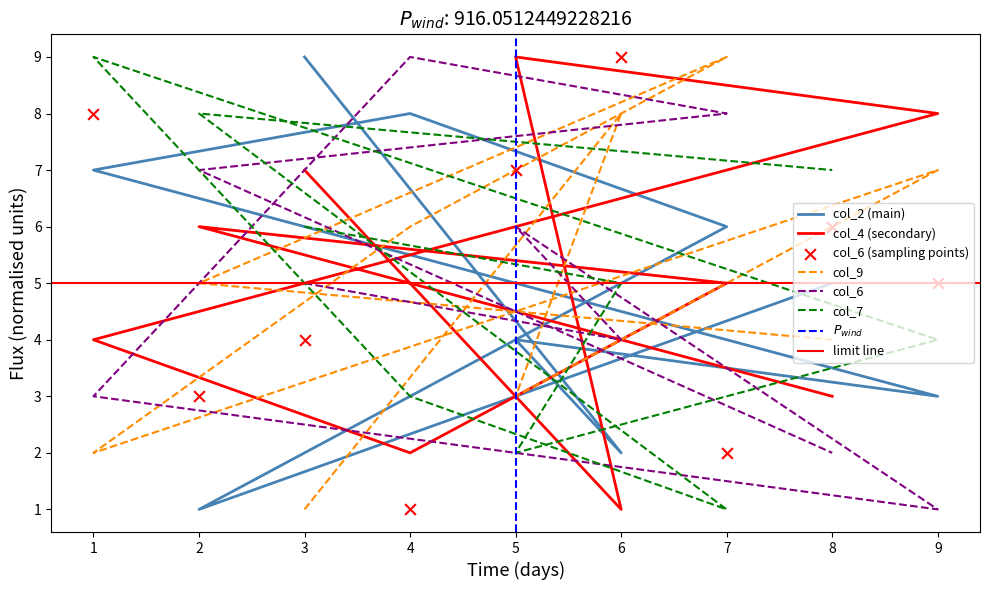

At how many categories does at least one series exceed 4?

9